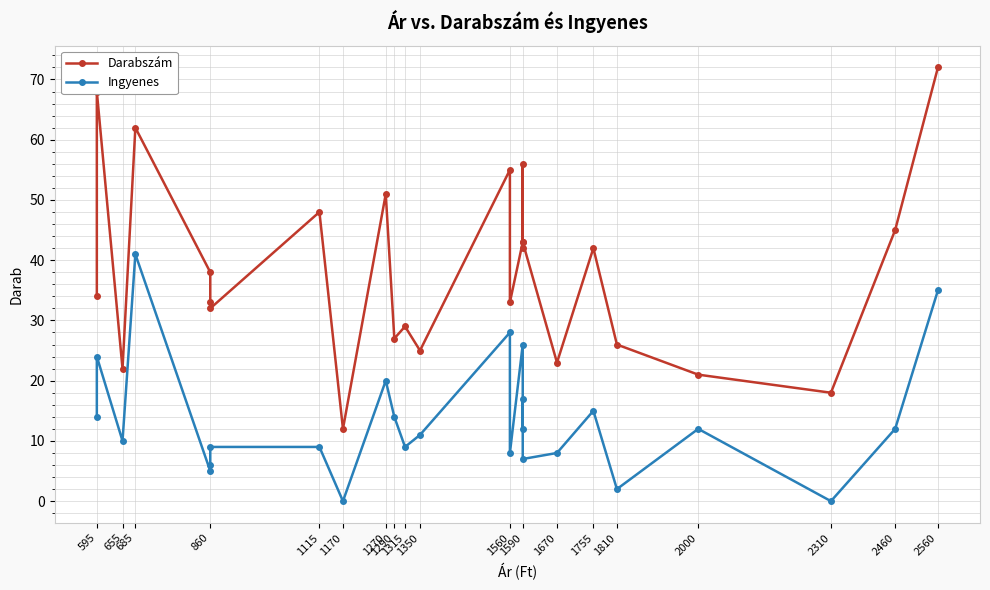

What is the average value of the Darabszám series?

38